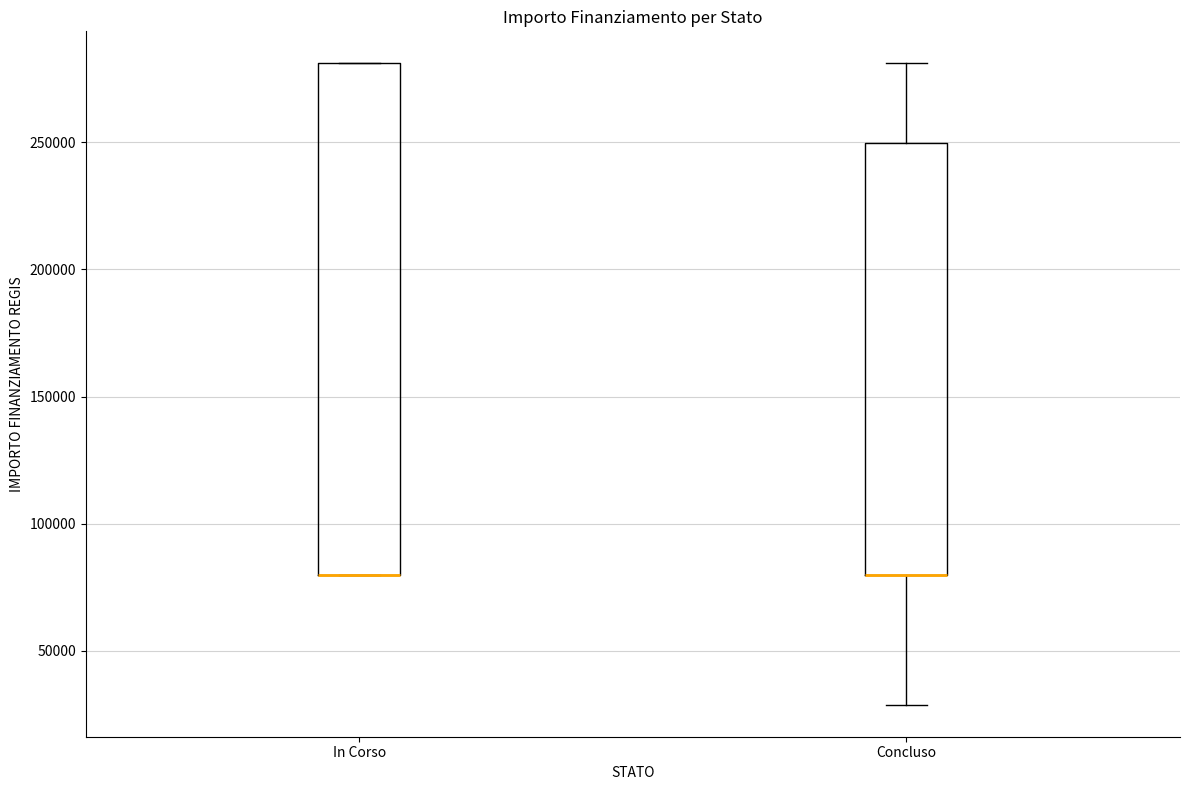

Which box is the tallest, from its lower edge to its upper edge?

In Corso